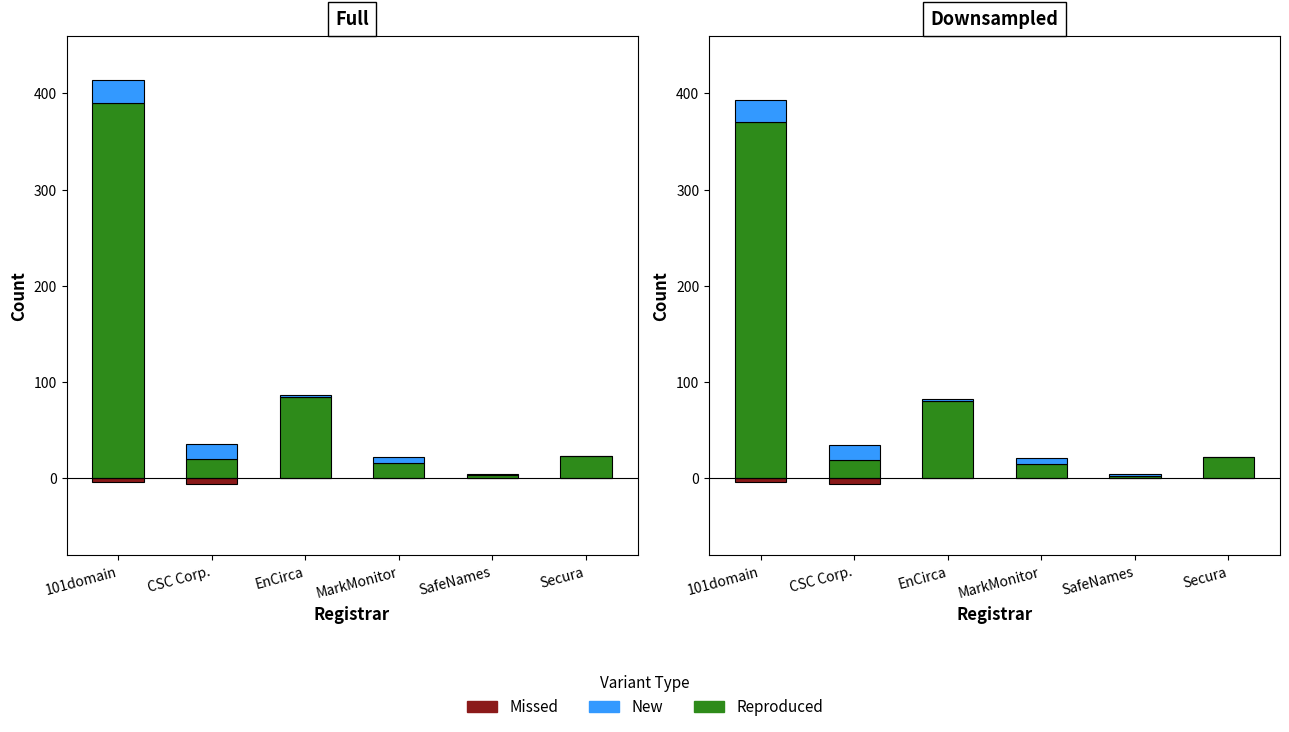

At which label does New reach its minimum?

Secura